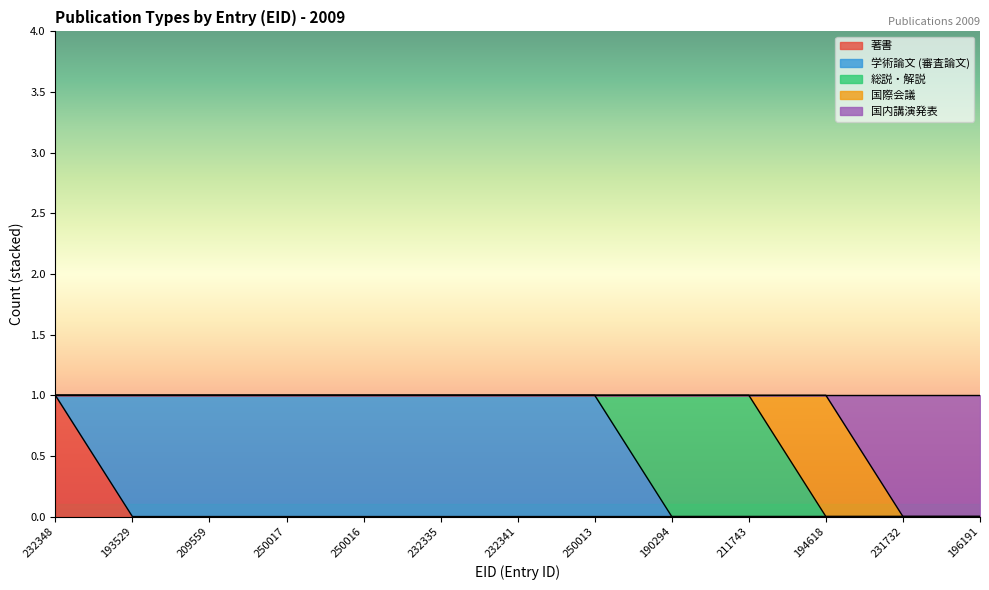

The value of 学術論文 (審査論文) at 209559 is 1. True or false?

True